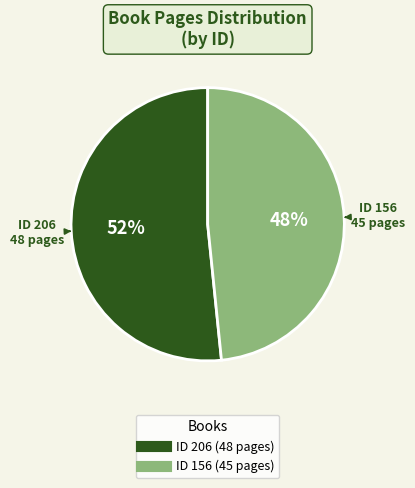

Is there a majority slice in this chart?

Yes